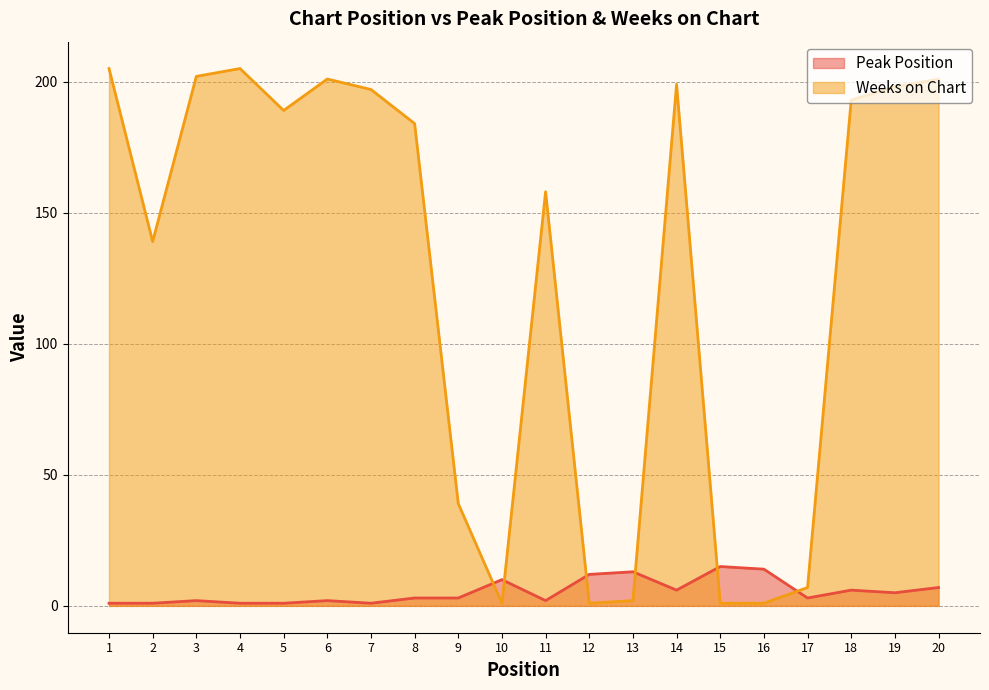

Where does the Weeks on Chart series first go above 189?

1